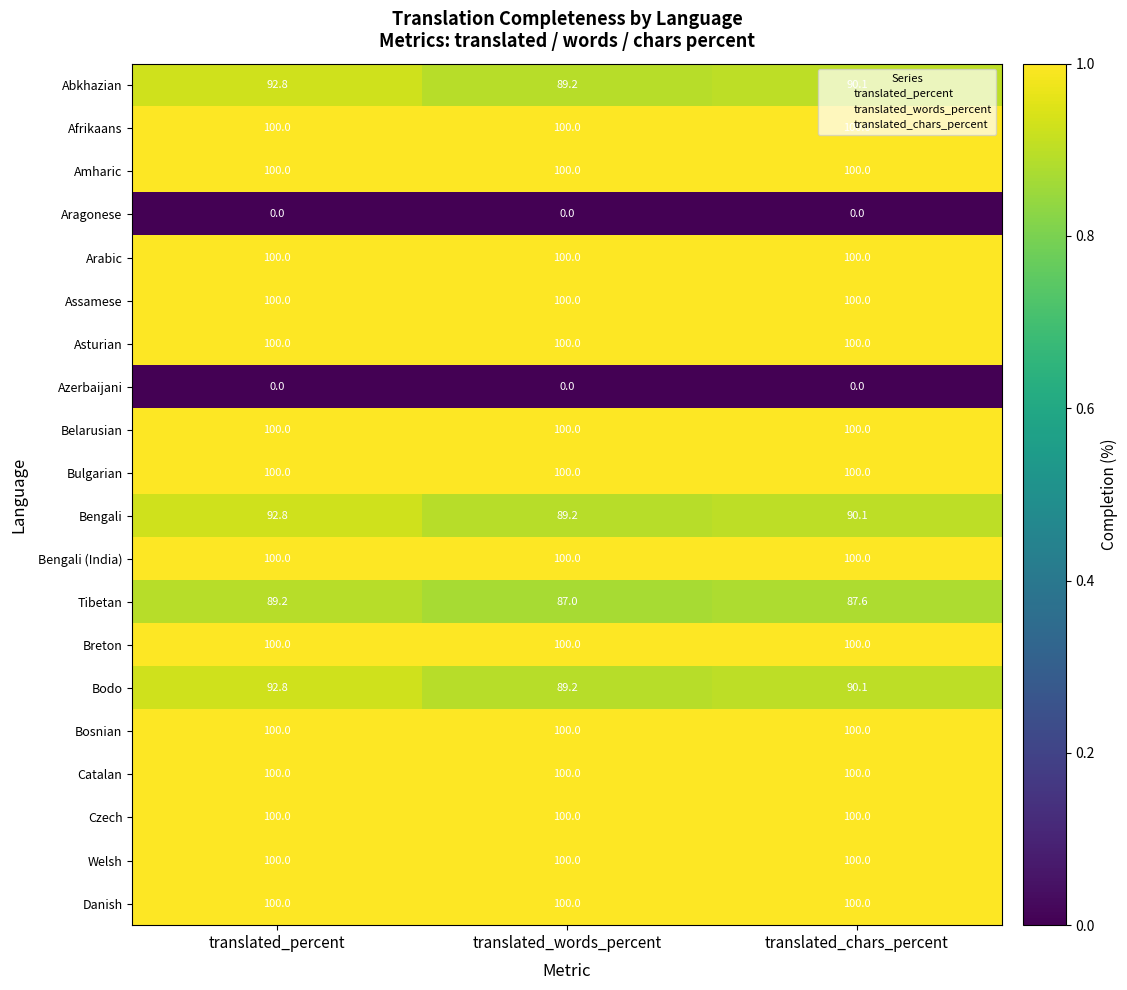

What is the spread (max minus min) of values at translated_words_percent?

100.0